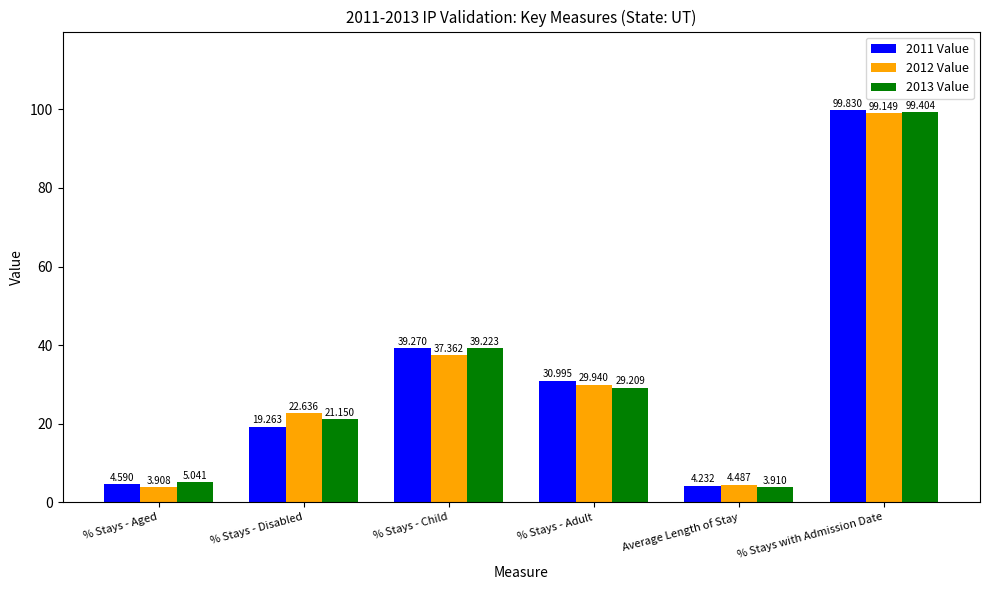

What is the spread (max minus min) of values at % Stays - Aged?

1.1